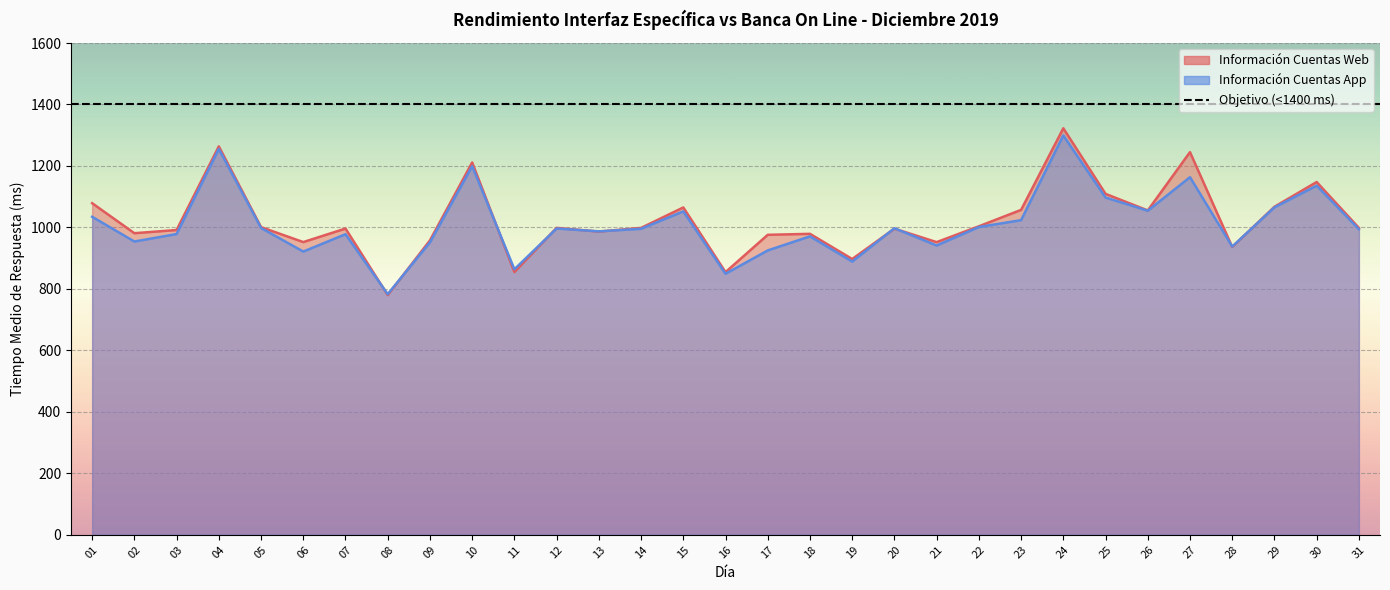

At which category is the sum across all series the highest?

24